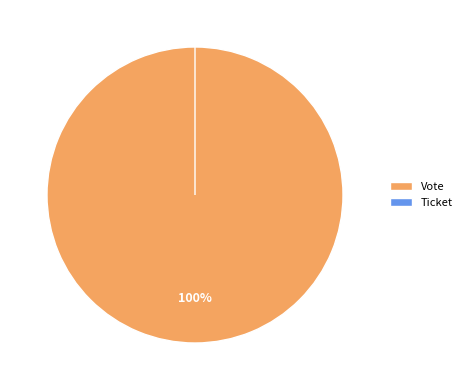

How many slices are in this pie chart?

2